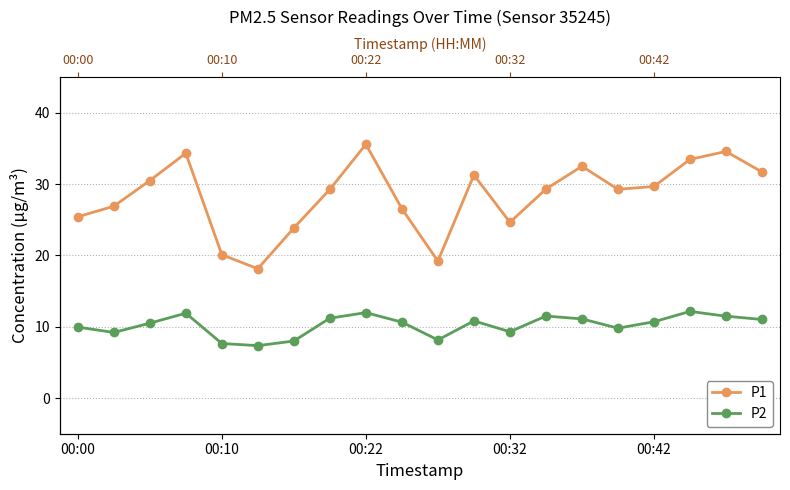

What is the value of the P1 point at the 9th from the left?

35.6